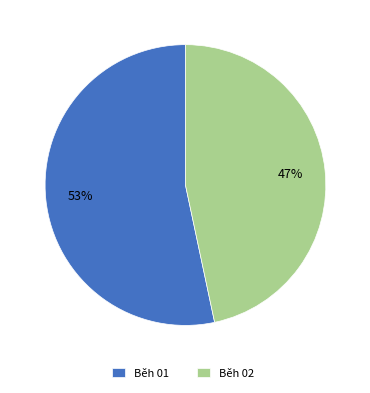

Rank the categories by value from lowest to highest.

Běh 02, Běh 01